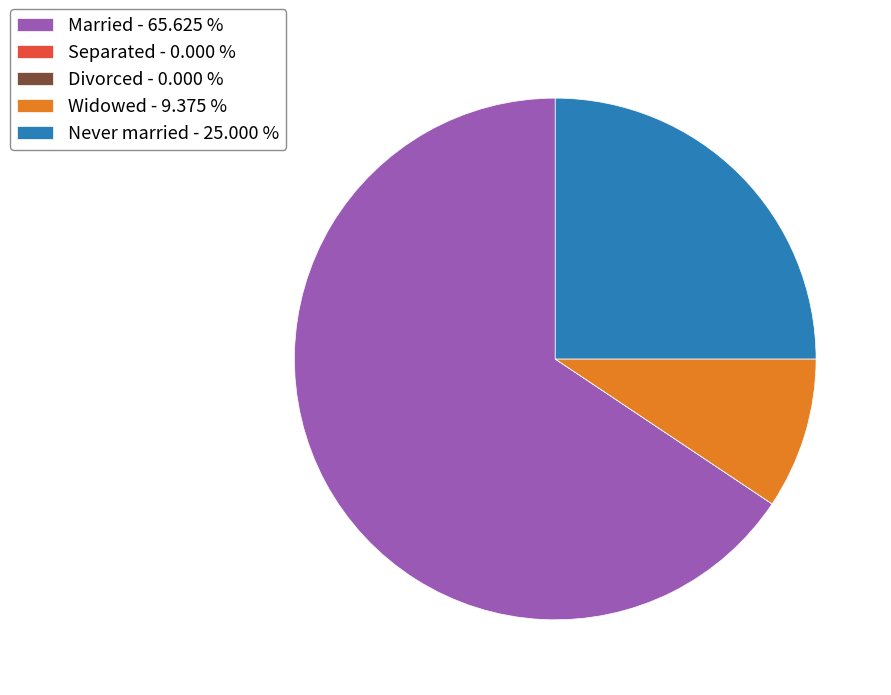

Approximately how many times larger is the value at Married - 65.625 % compared to Never married - 25.000 %?

2.6